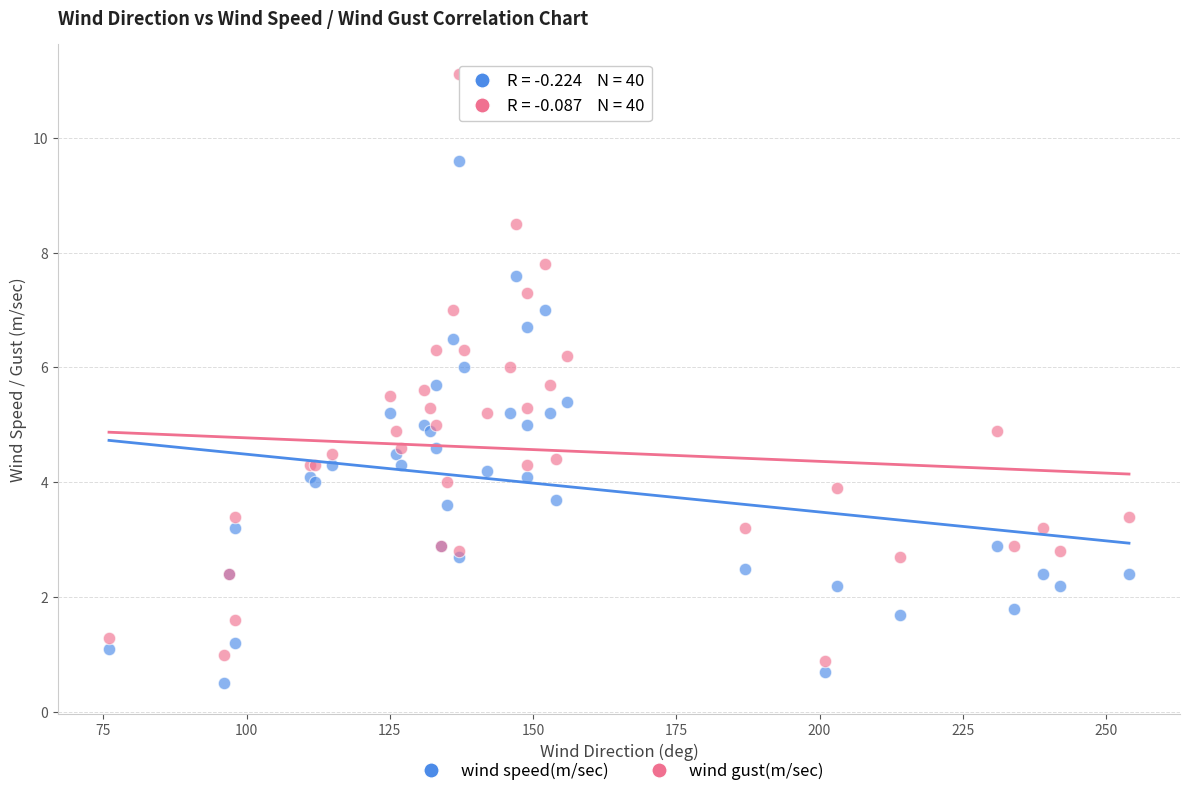

What are all the series names shown in the legend?

wind speed(m/sec), wind gust(m/sec)